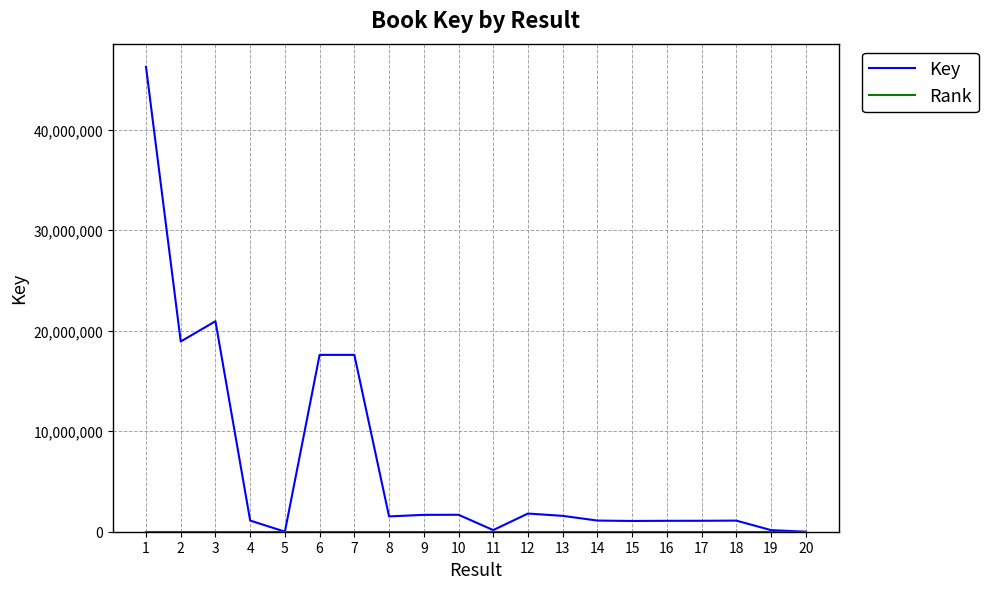

What is the maximum value for Key?

46229847